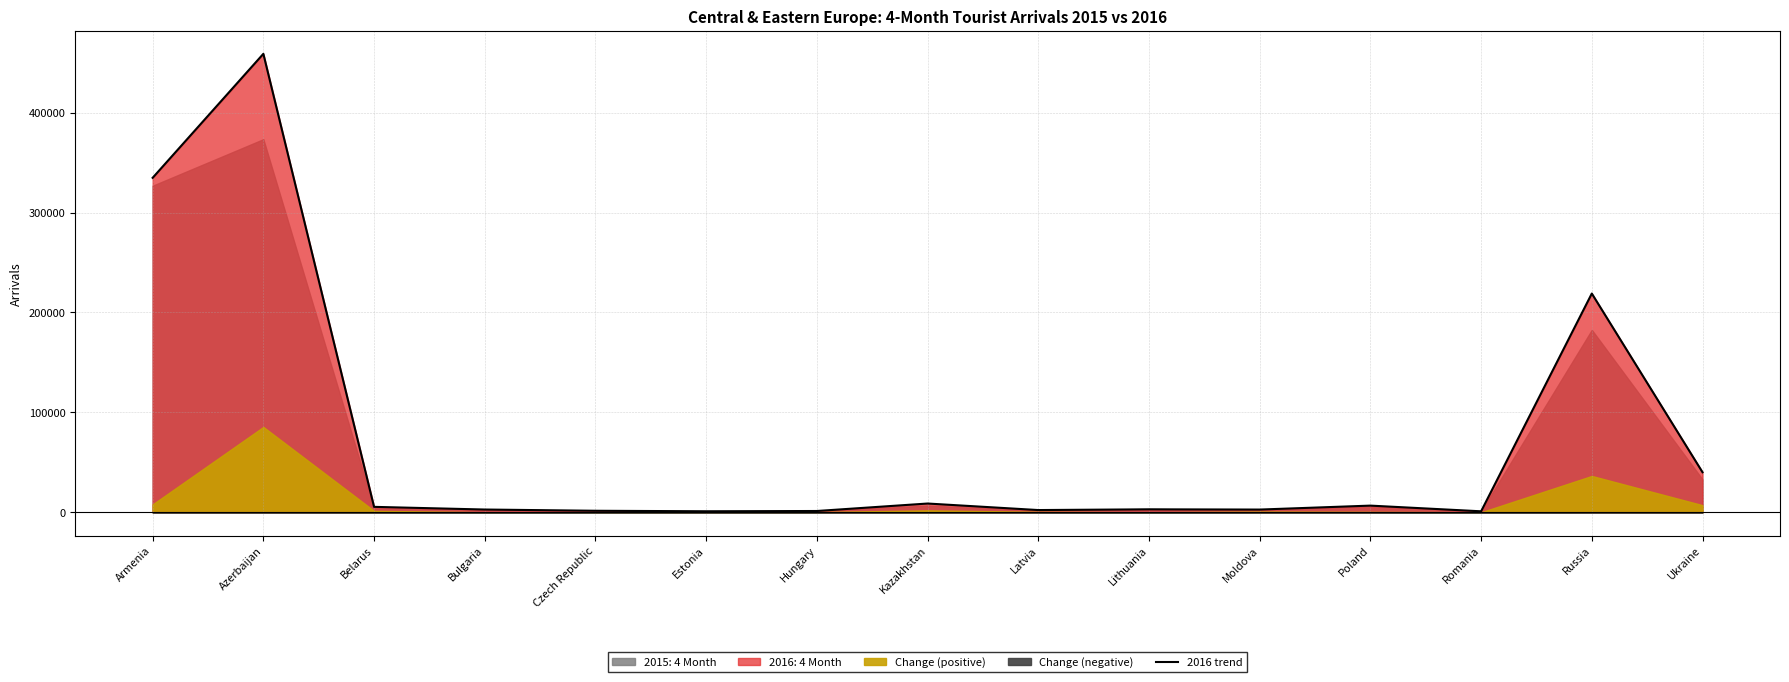

At which label does the data first exceed 2960?

Armenia